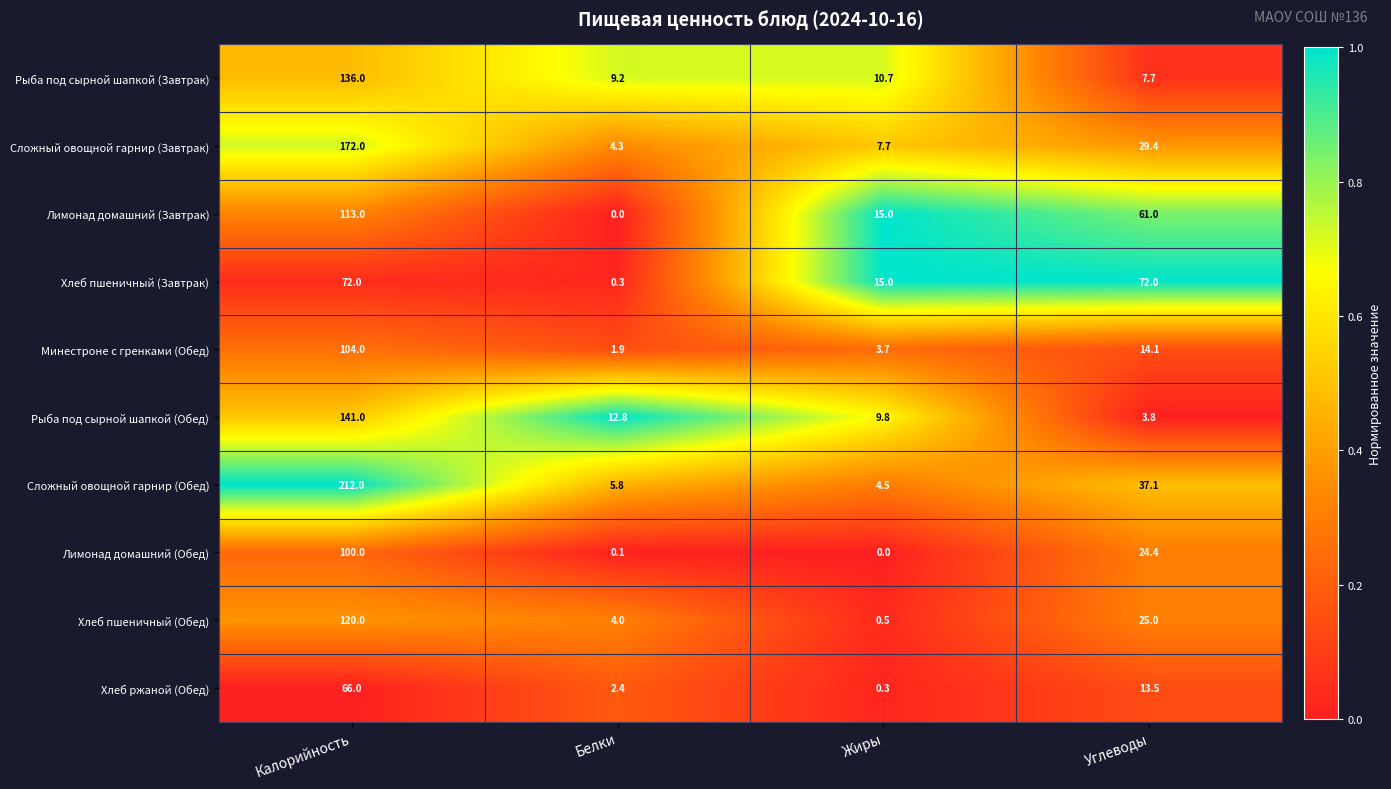

Which category has the lowest value in the Хлеб ржаной (Обед) series?

Жиры